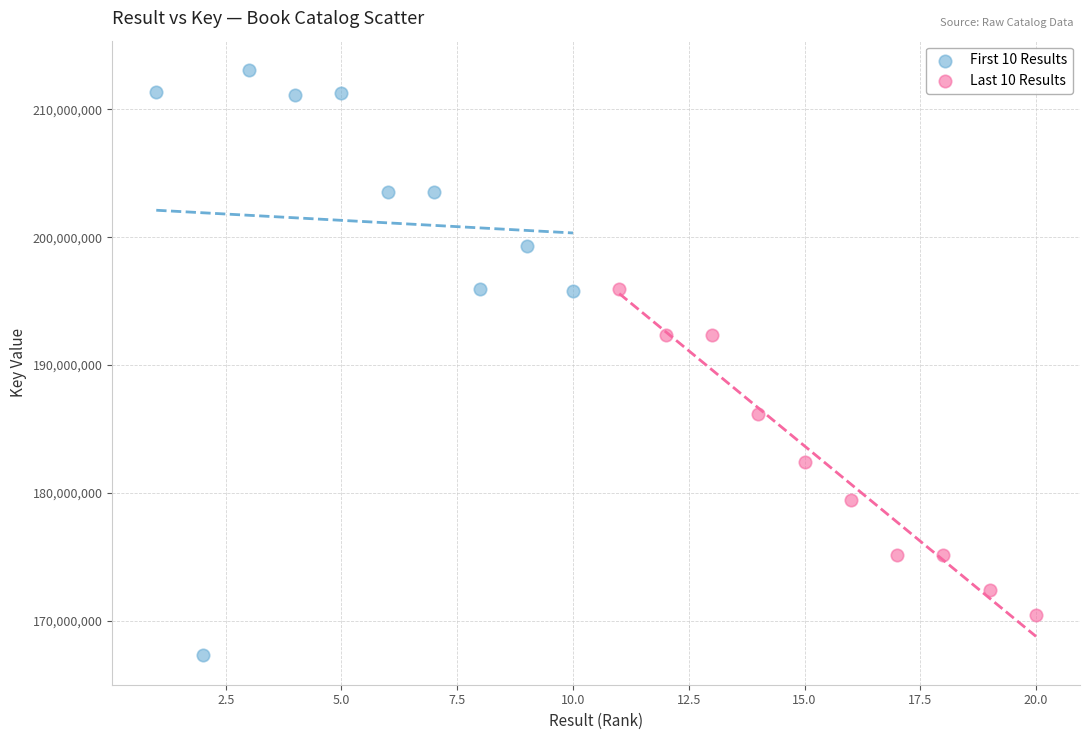

Which series reaches the maximum Y coordinate?

First 10 Results